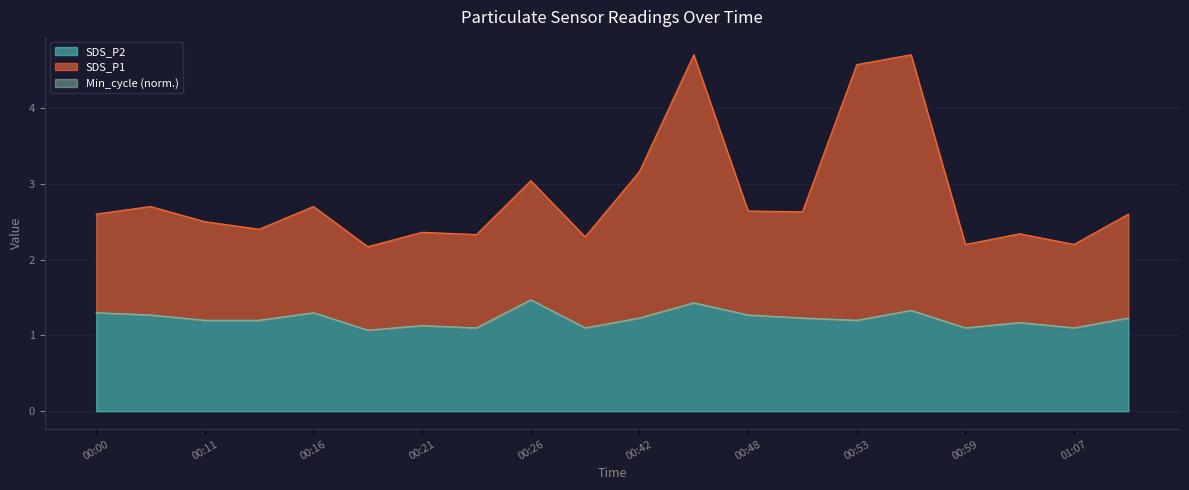

The SDS_P1 series shows 4.8 at 00:26. True or false?

False